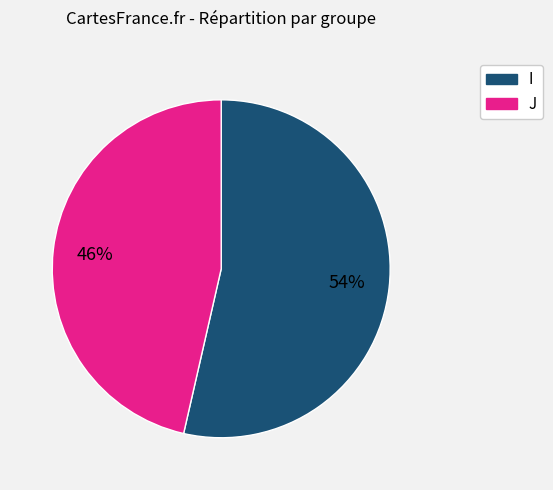

Which slice is the smallest?

J